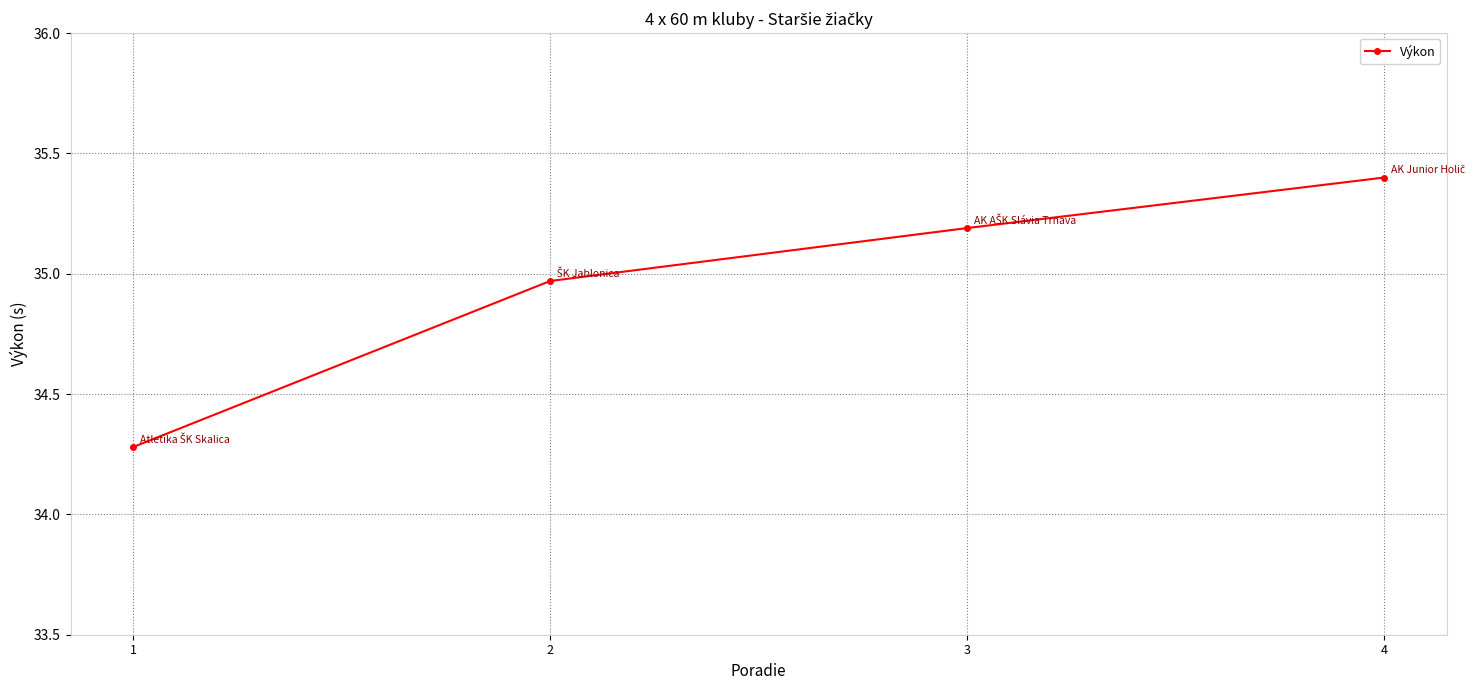

Which category has the highest value across all series?

4